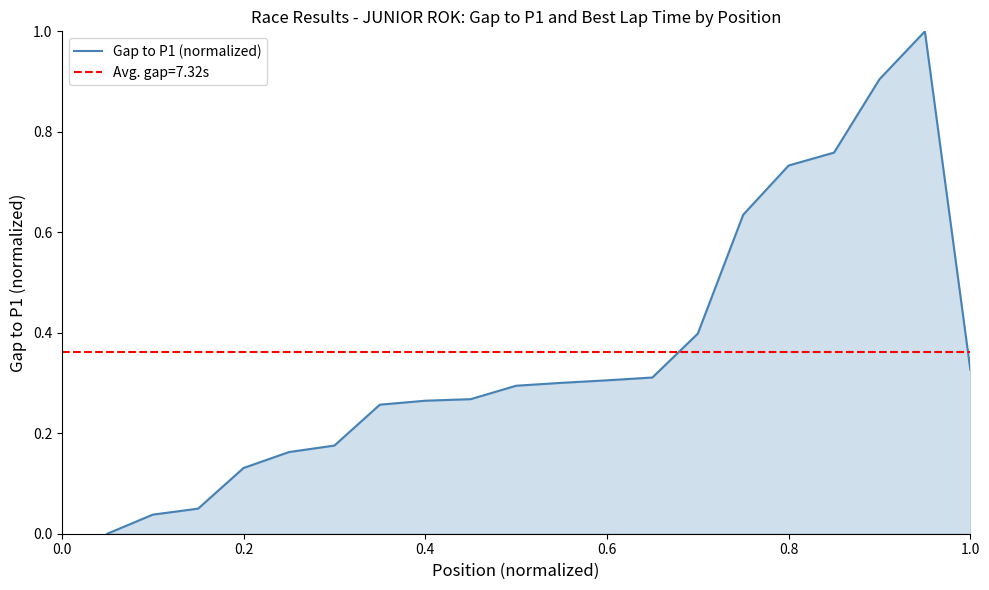

Reading left to right, what are all the values shown in this chart?

0.0	0.0	0.0	0.1	0.2	0.2	0.3	0.3	0.3	0.3	0.3	0.3	0.3	0.4	0.6	0.7	0.8	0.9	1.0	0.3